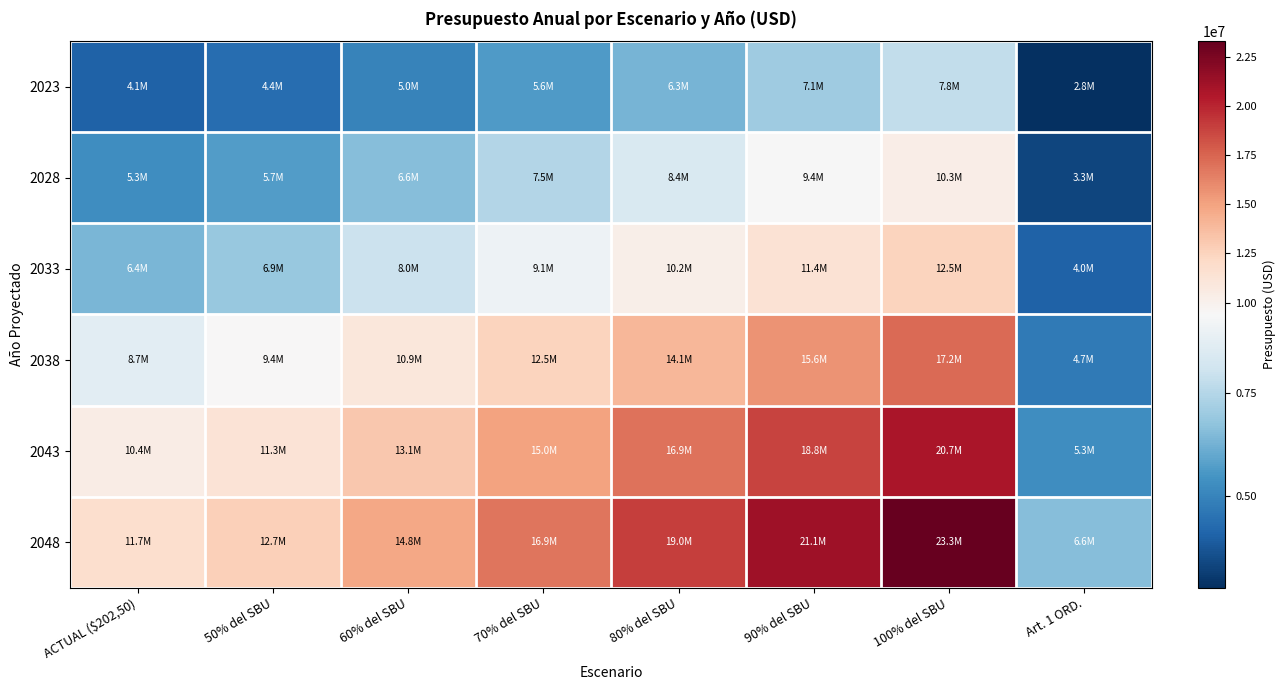

Which category has the highest value across all series?

100% del SBU